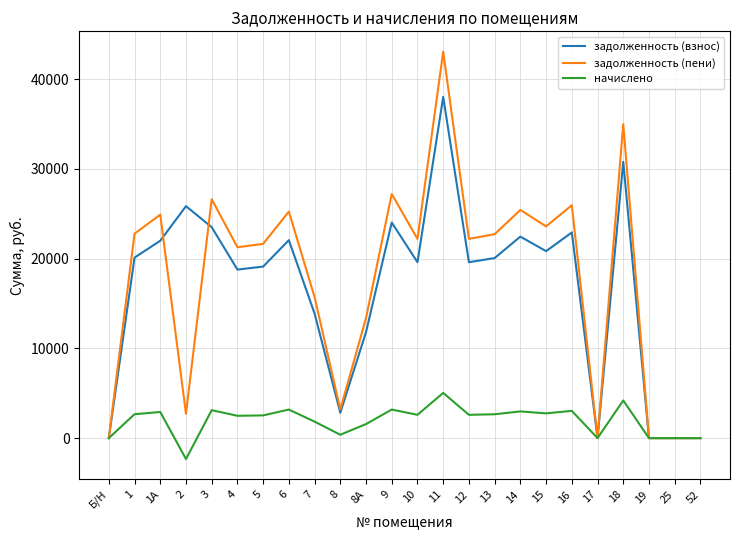

What is the minimum value shown in the chart?

-2331.9